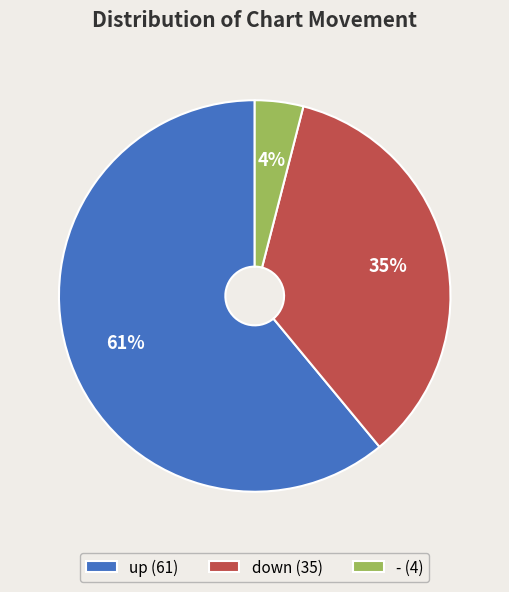

Is there a majority slice in this chart?

Yes